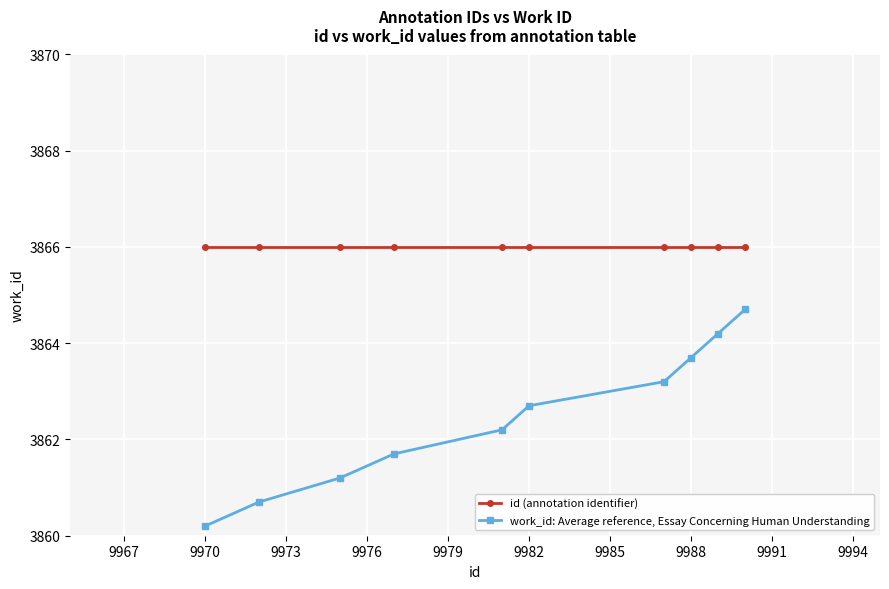

Rank the series by their maximum value, from lowest to highest.

work_id: Average reference, Essay Concerning Human Understanding, id (annotation identifier)